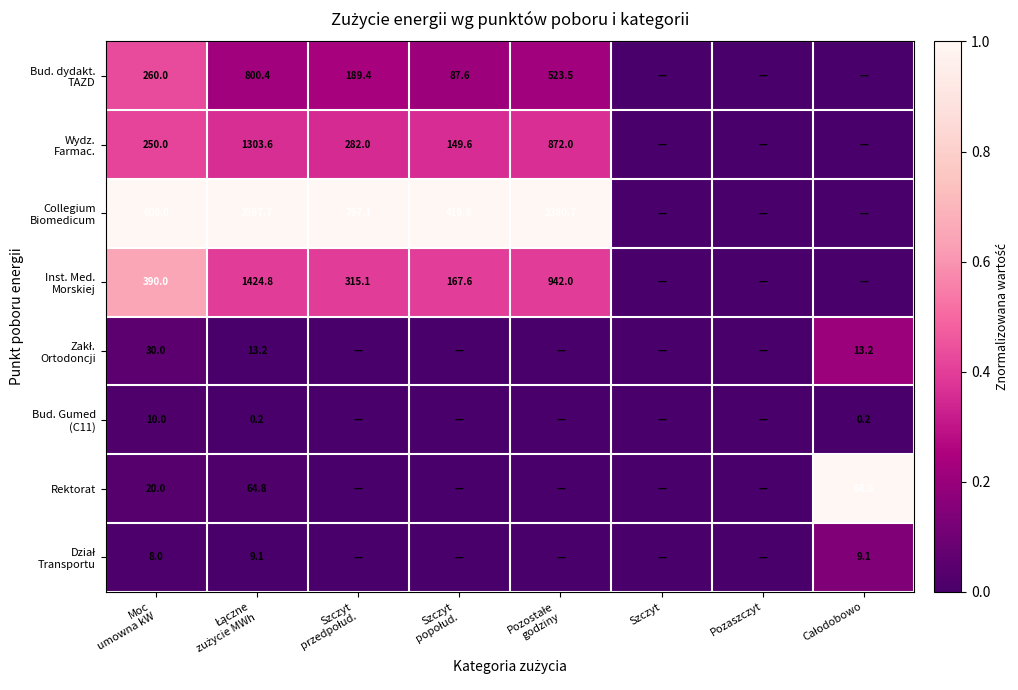

Count the number of categories in the chart.

8